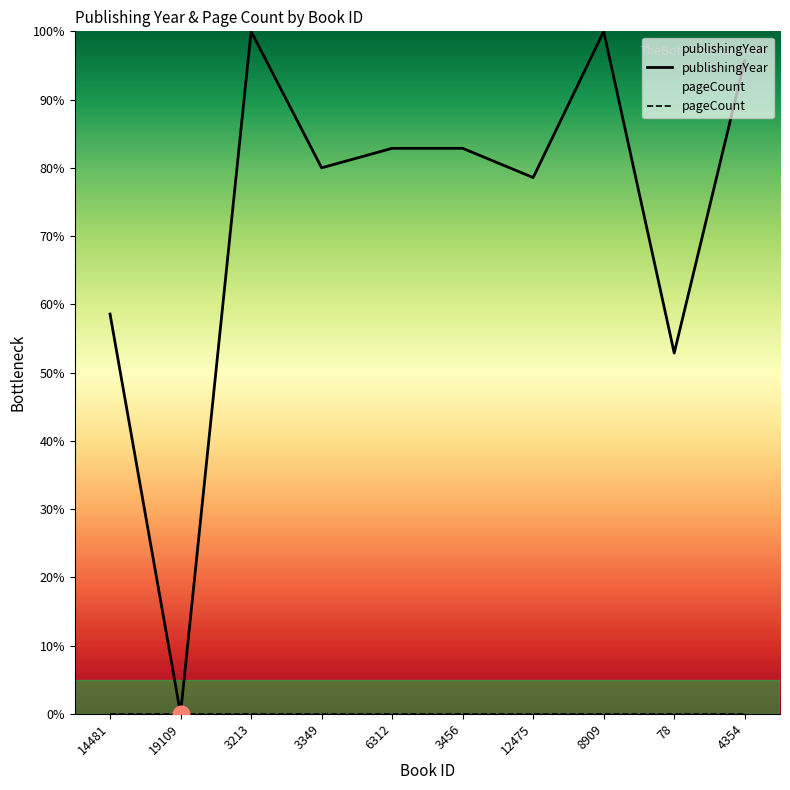

Which category has the highest value across all series?

3213